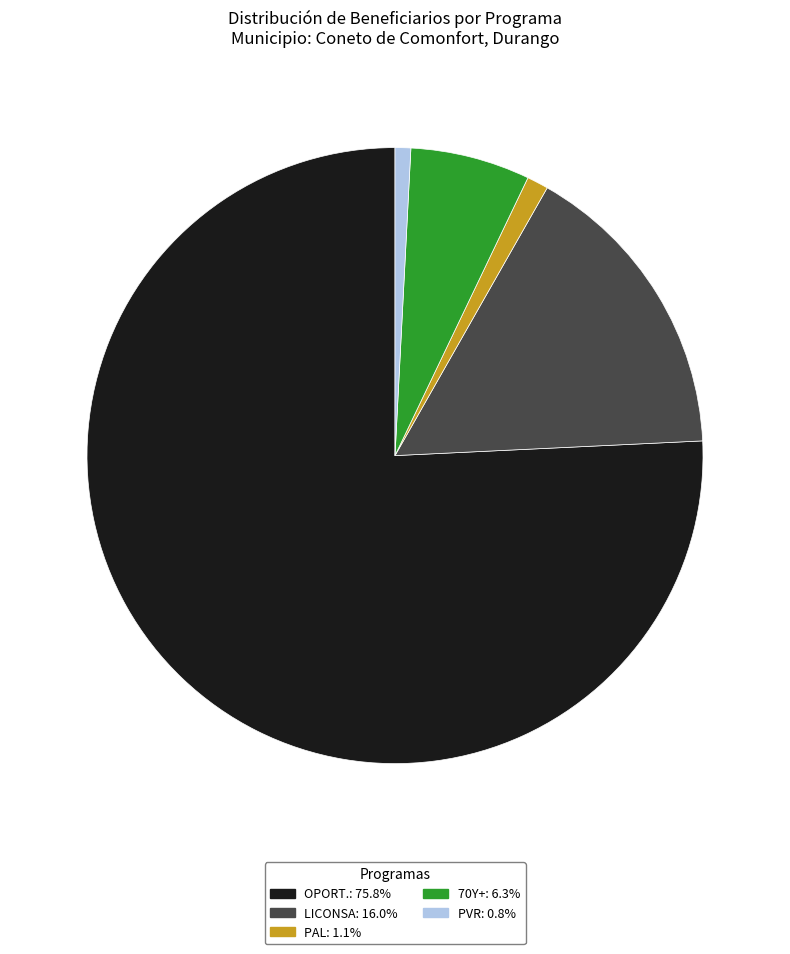

Is there any slice that represents more than half of the pie?

Yes